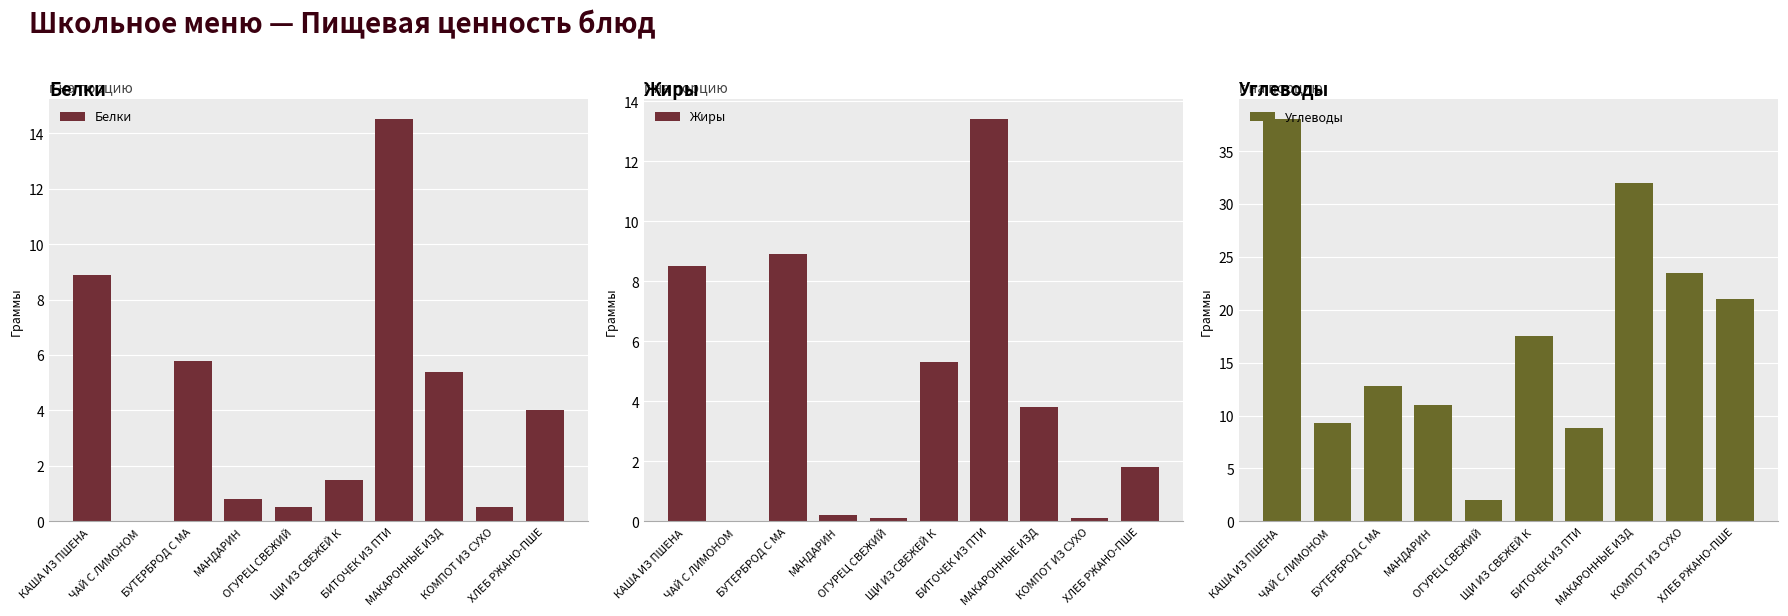

Reading right to left, extract all data points from this chart.

Белки: 4.0	0.5	5.4	14.5	1.5	0.5	0.8	5.8	0.0	8.9
Жиры: 1.8	0.1	3.8	13.4	5.3	0.1	0.2	8.9	0.0	8.5
Углеводы: 21.0	23.5	32.0	8.8	17.5	2.0	11.0	12.8	9.3	38.0